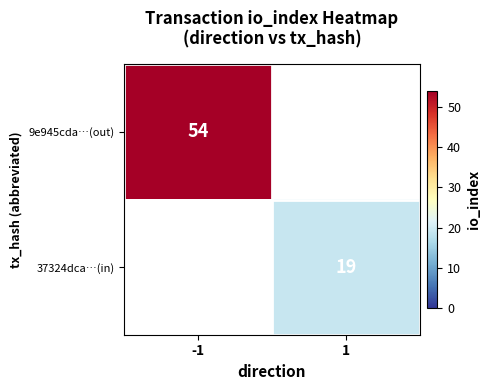

Is the value of 37324dca…(in) at 1 greater than the value of 9e945cda…(out) at -1?

No